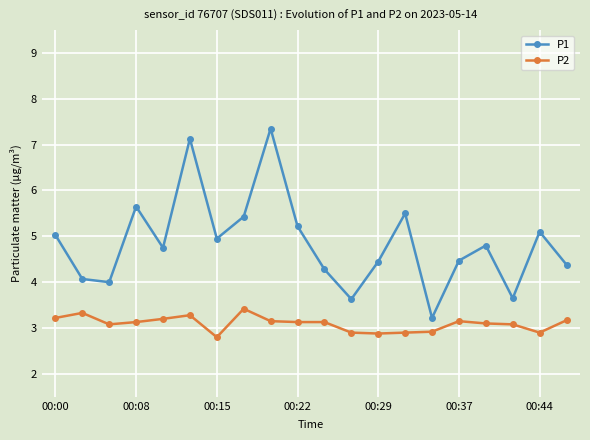

What is the sum of all P2 values?

61.9